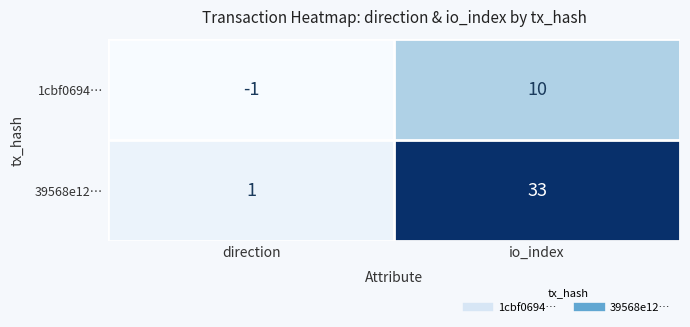

What is the maximum value shown in the chart?

33